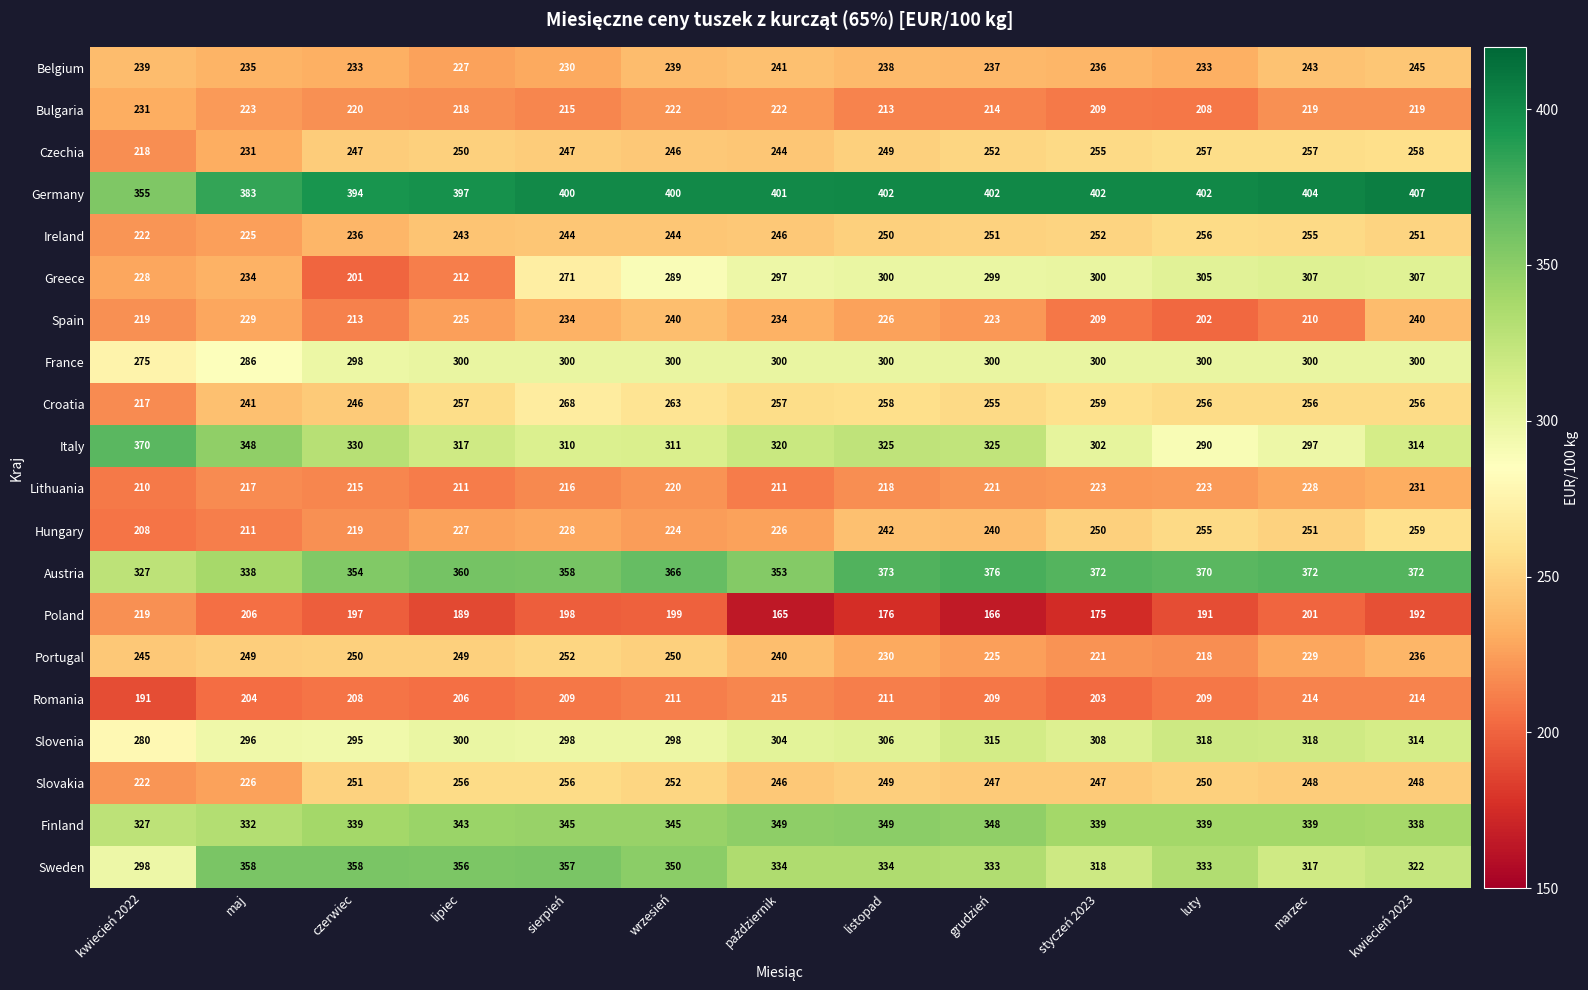

What is the greatest value displayed?

407